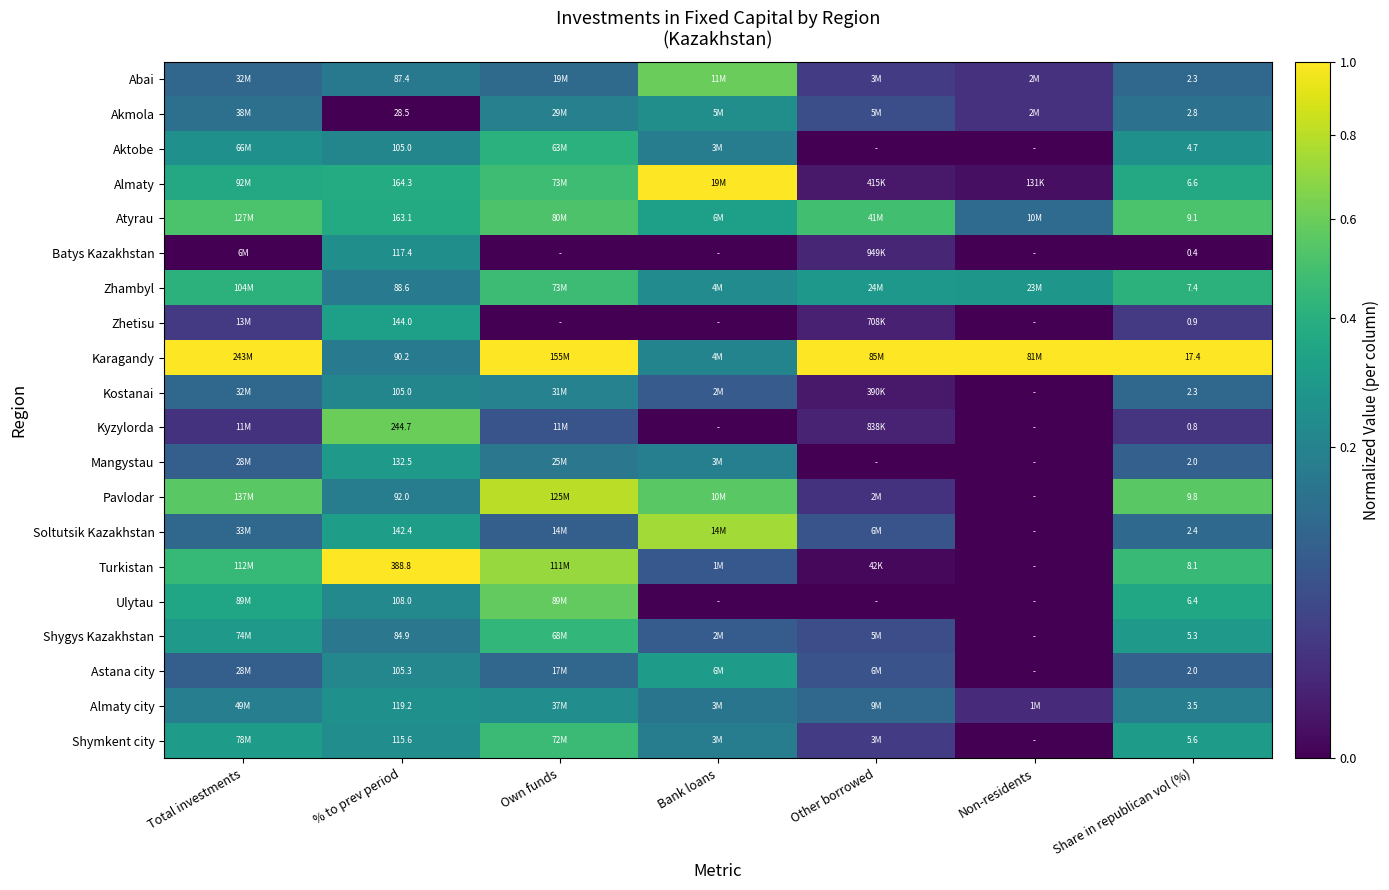

Which series changed the most between % to prev period and Share in republican vol (%)?

Turkistan